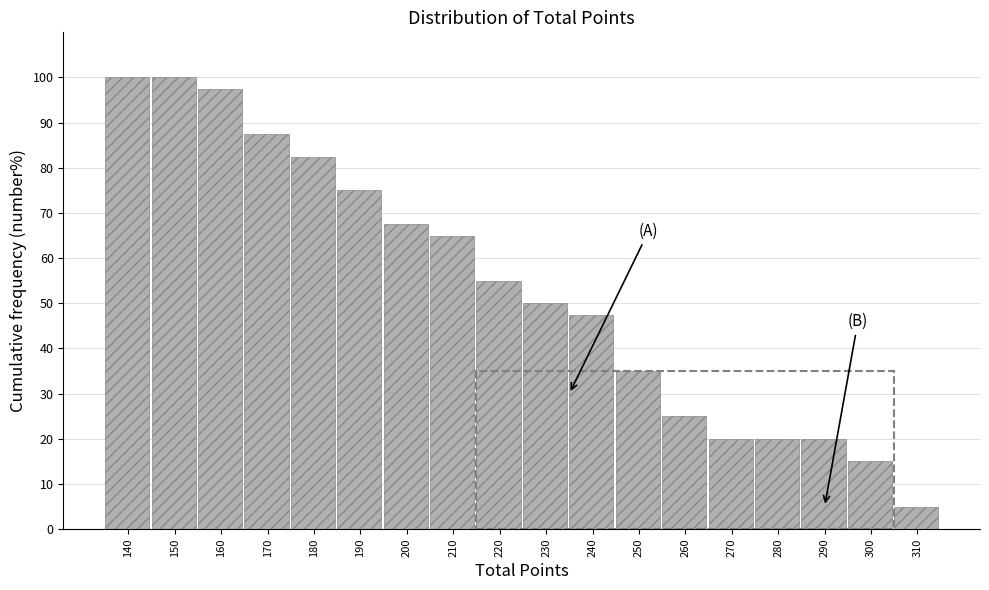

Reading left to right, what are all the values shown in this chart?

100.0	100.0	97.5	87.5	82.5	75.0	67.5	65.0	55.0	50.0	47.5	35.0	25.0	20.0	20.0	20.0	15.0	5.0